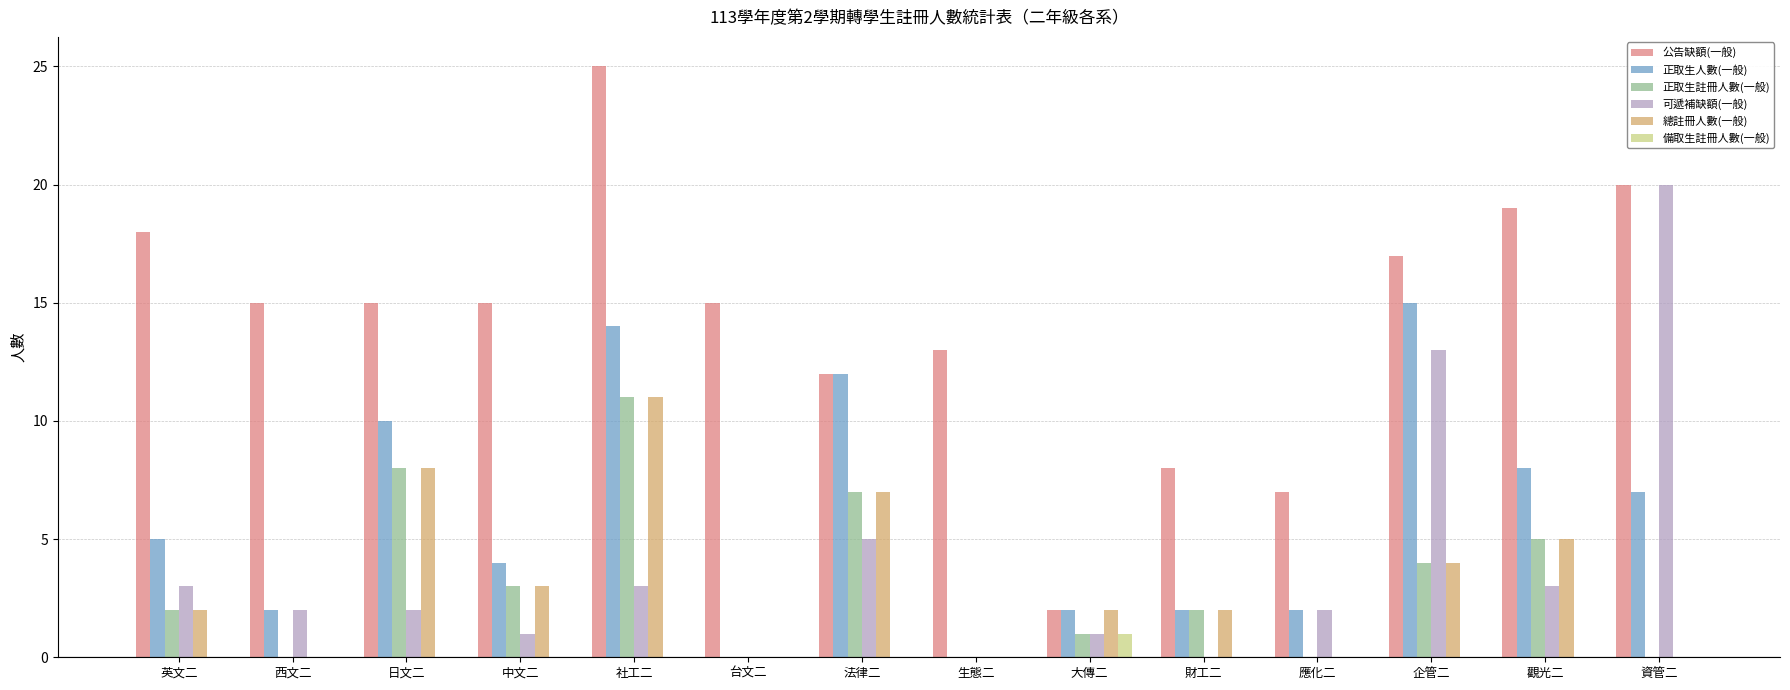

How many groups of bars are there?

14